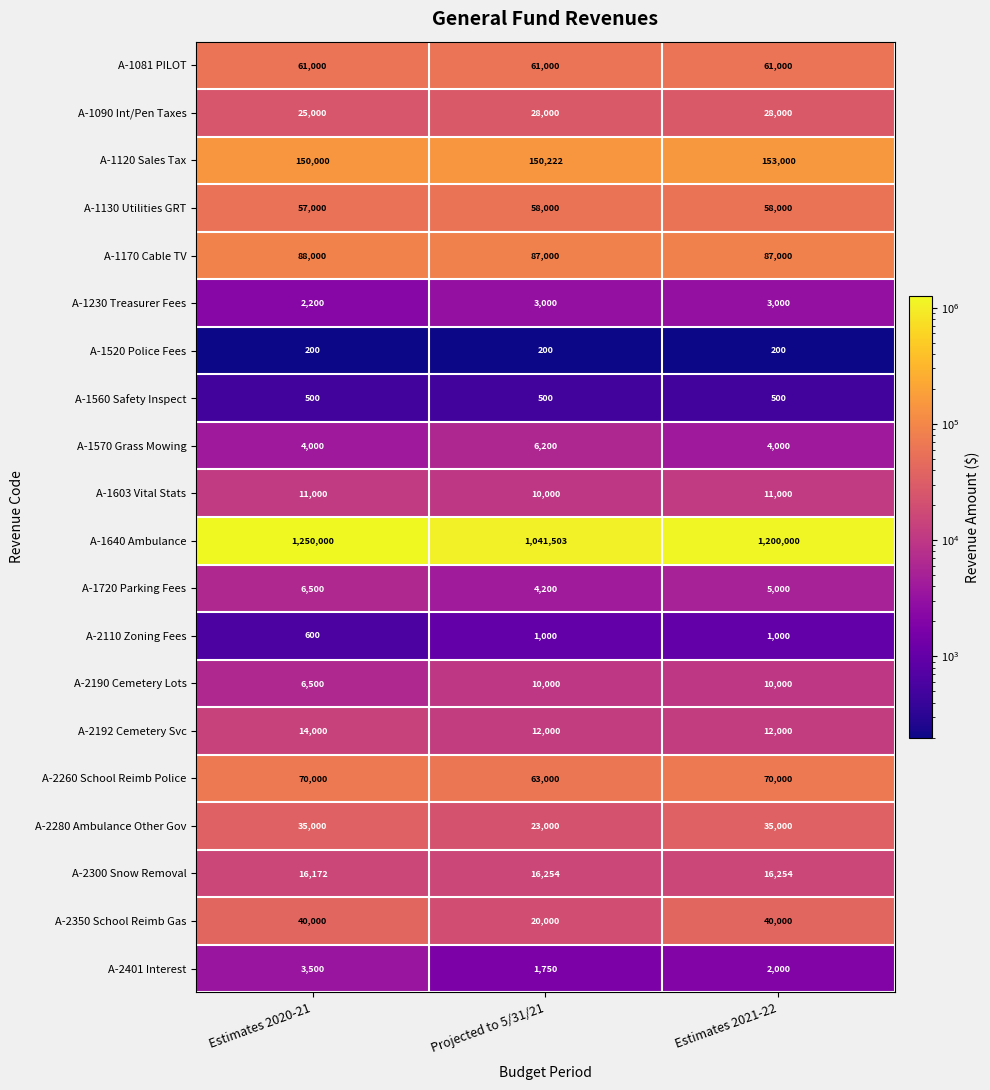

What is the smallest value displayed?

200